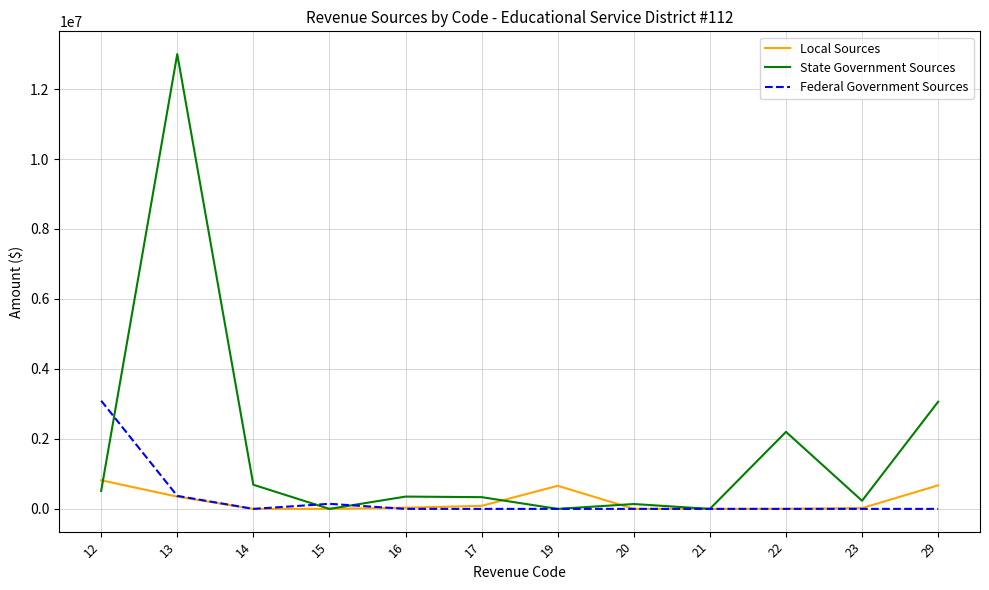

List the series in order of their peak value, lowest first.

Local Sources, Federal Government Sources, State Government Sources